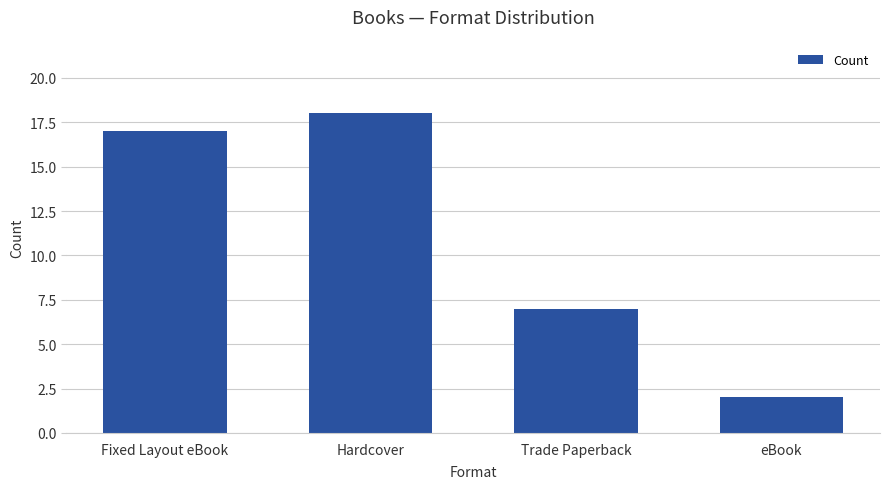

Approximately how many times larger is the value at eBook compared to Fixed Layout eBook?

0.1